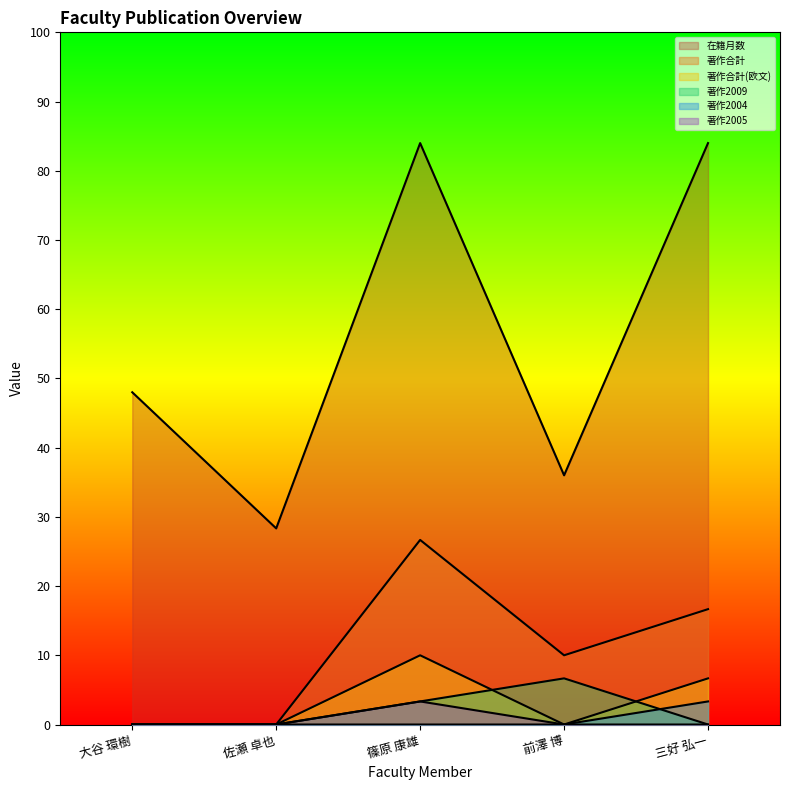

Between 大谷 環樹 and 篠原 康雄, which series saw the biggest shift?

在籍月数